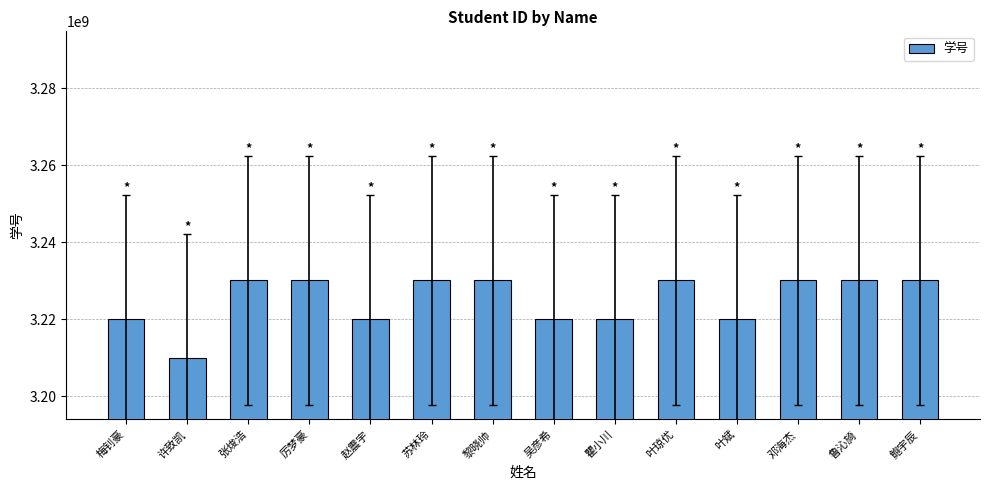

Read the value at 黎晓帅, to the nearest 10.

3230101660